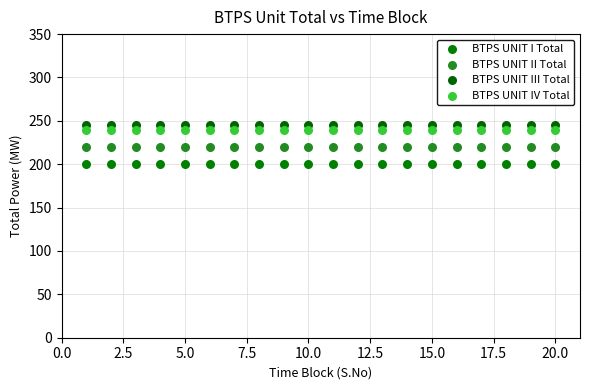

Which series contains the lowest Y value?

BTPS UNIT I Total